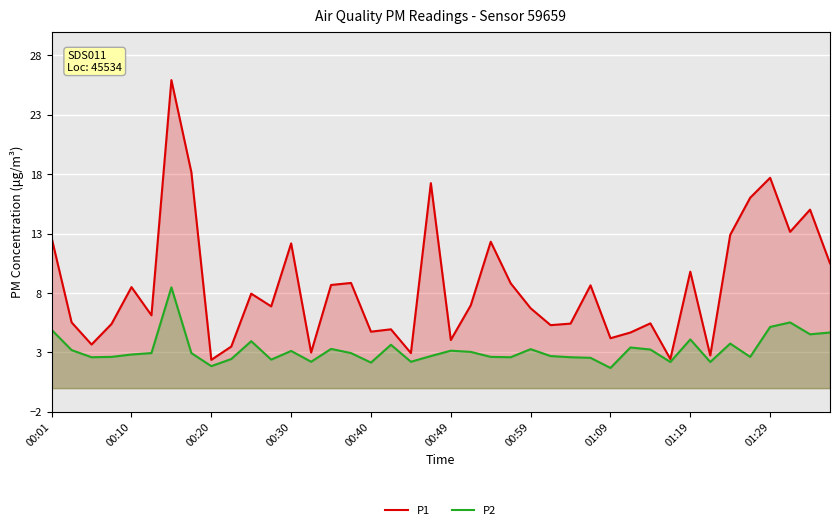

Which series has the largest range (max minus min)?

P1